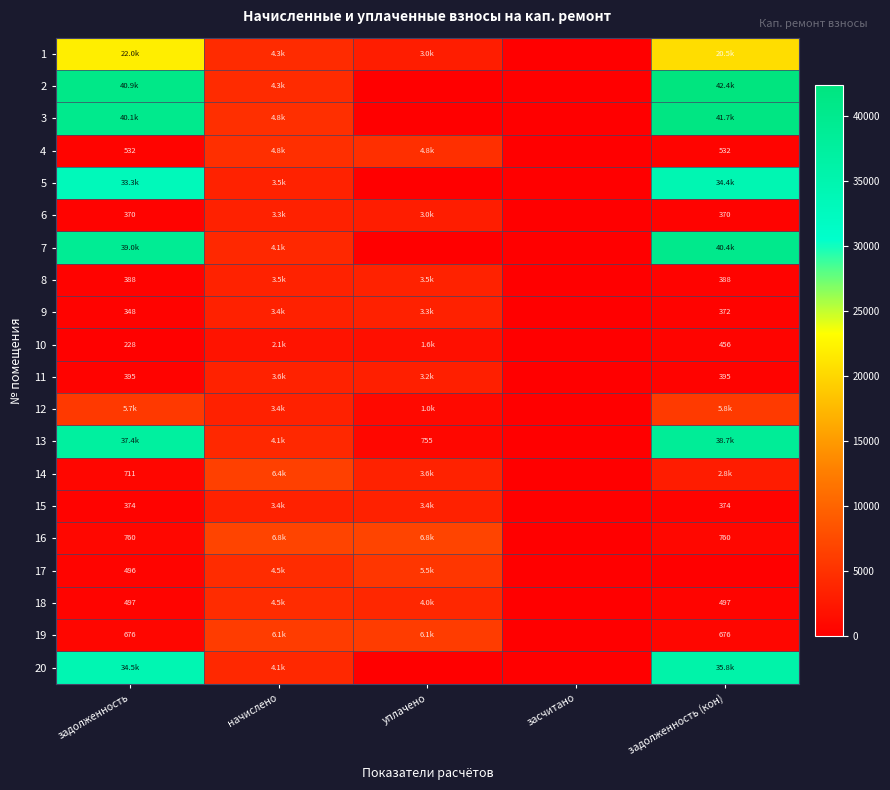

True or false: 3 has a value of 18988.4 at уплачено.

False